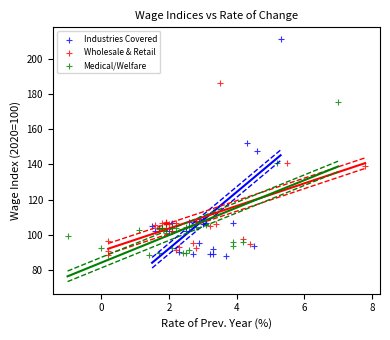

Which series has the largest Y range (max minus min)?

Industries Covered